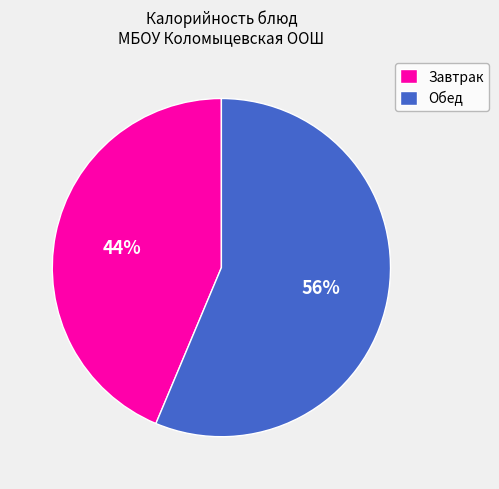

Combined, do Обед and Завтрак account for over 50%?

Yes